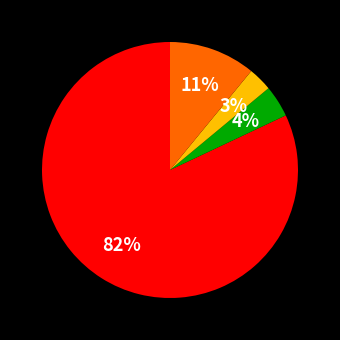

To the nearest percent, what is the average slice percentage?

25%